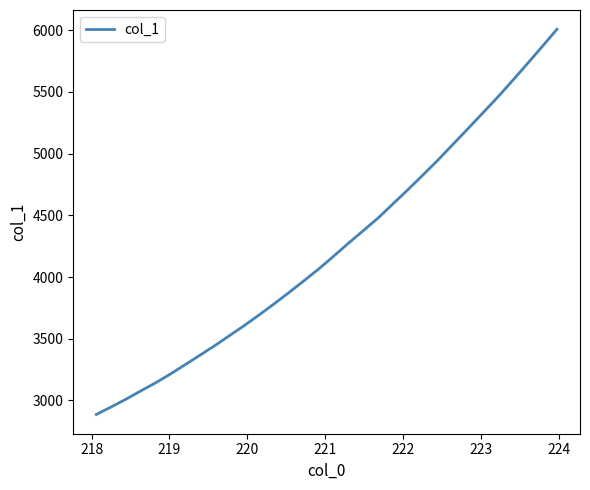

What is the maximum value shown in the chart?

6008.0